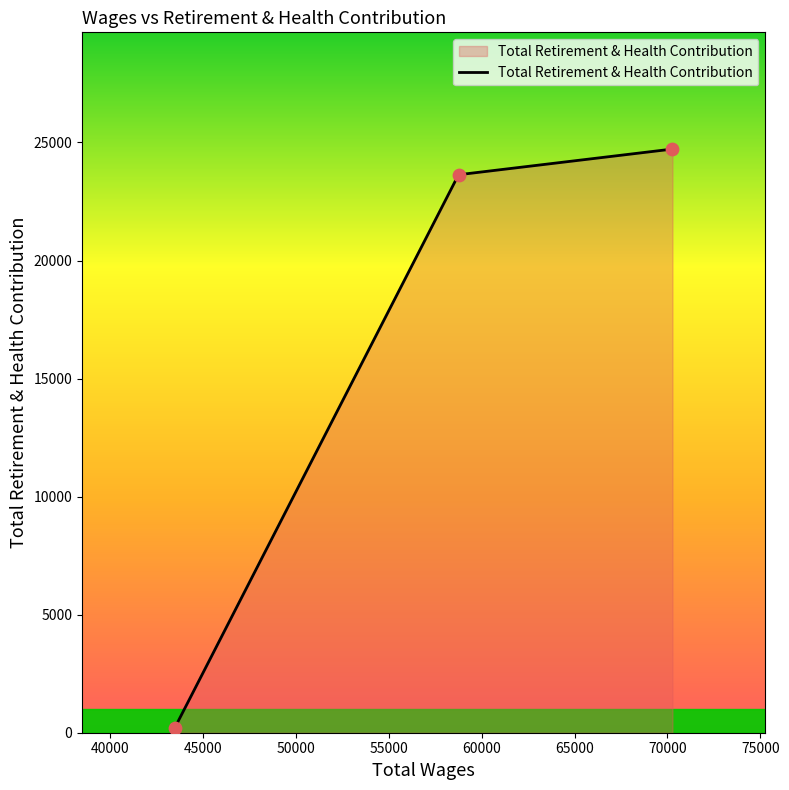

What is the sum of all values?

48565